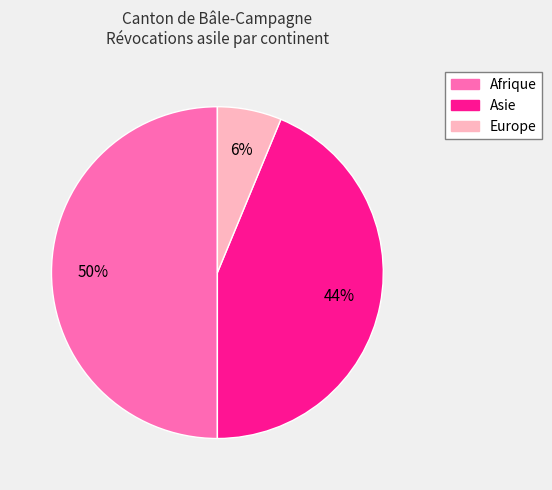

Does Asie account for over 50% of the chart?

No